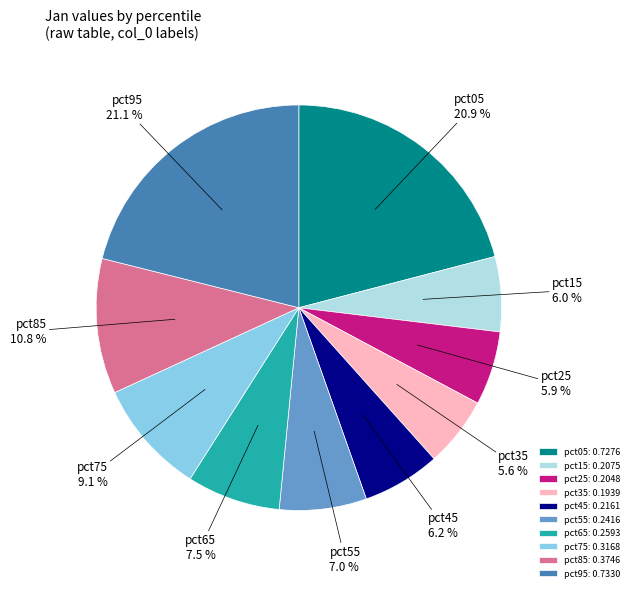

What percentage is NOT represented by pct85?

89.2%